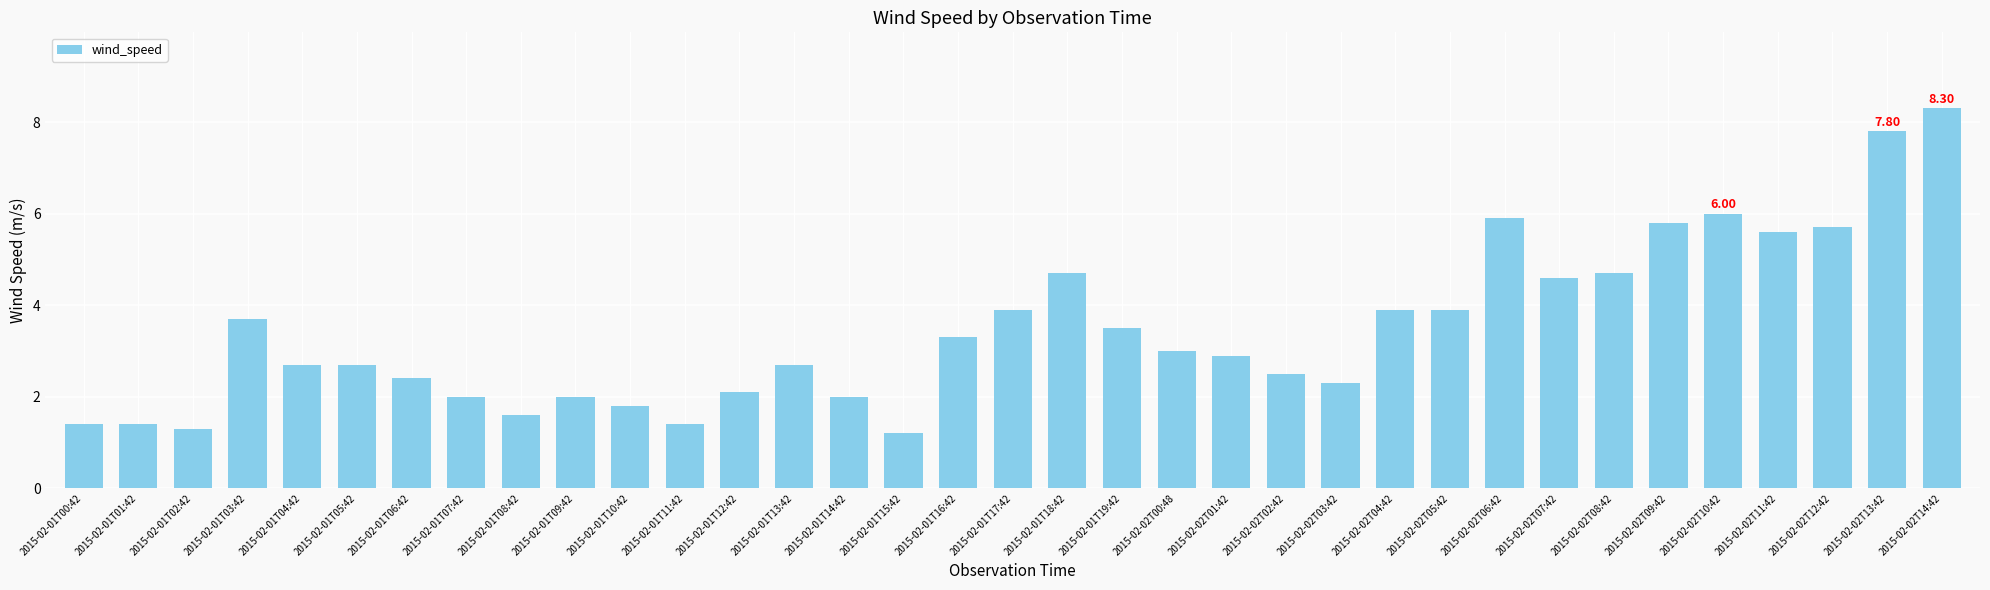

What is the ratio of the value at 2015-02-01T06:42 to the value at 2015-02-01T00:42?

1.7